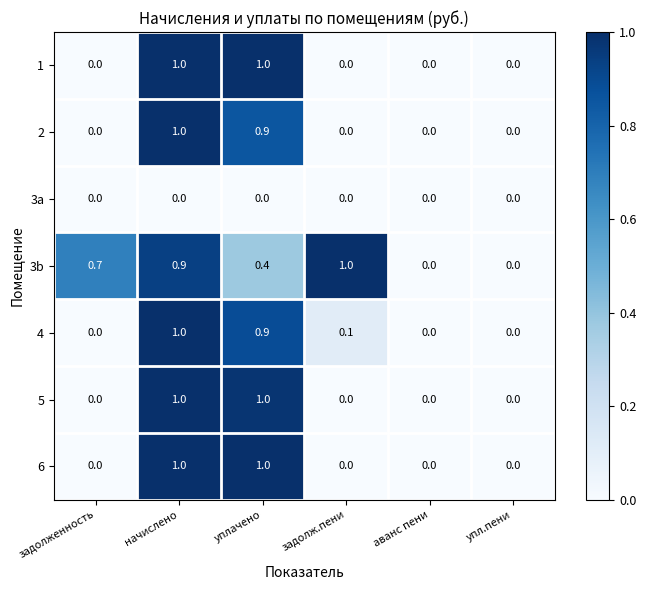

What is the total value across all series at начислено?

5.9